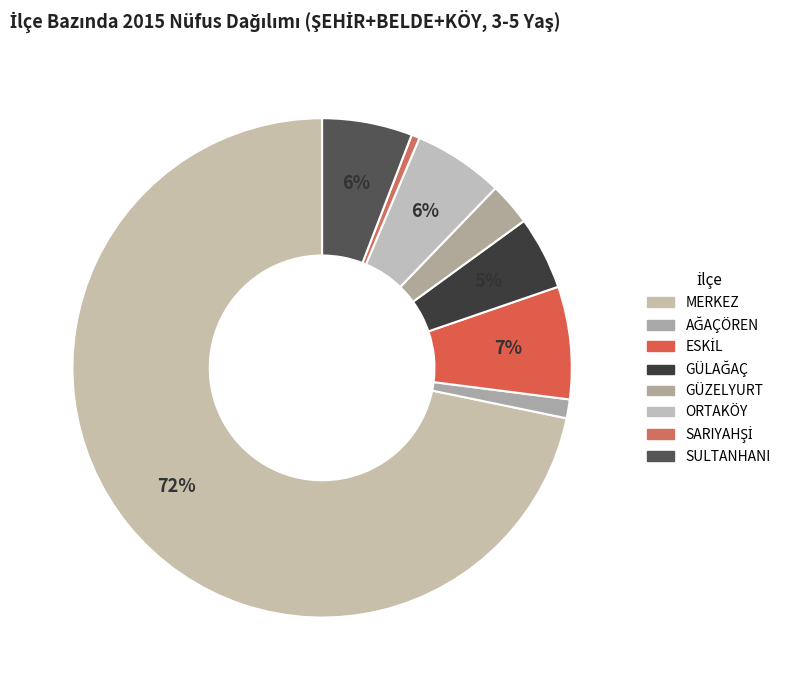

To the nearest percent, what is the average slice percentage?

12%